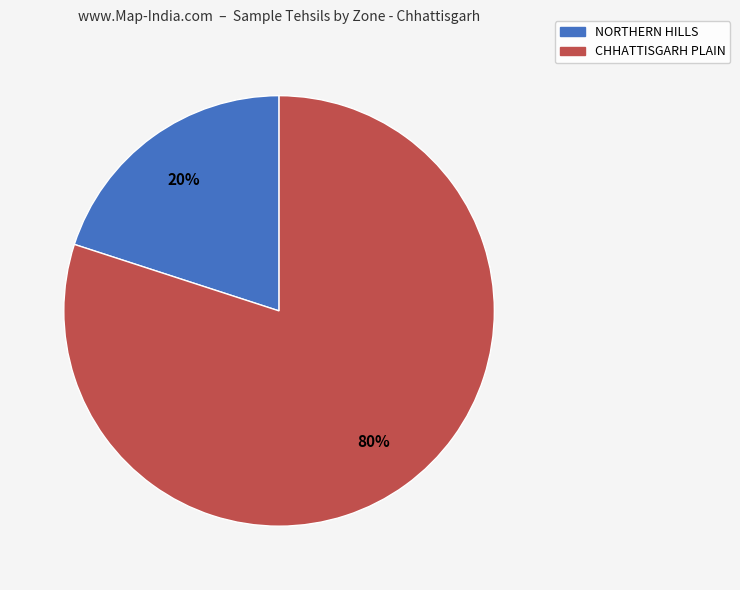

Approximately how many times larger is the value at CHHATTISGARH PLAIN compared to NORTHERN HILLS?

4.0